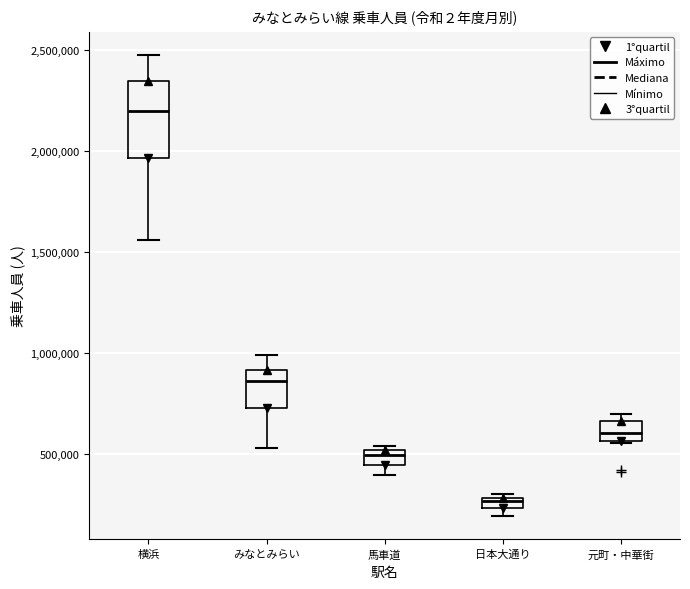

Which box is the tallest, from its lower edge to its upper edge?

横浜